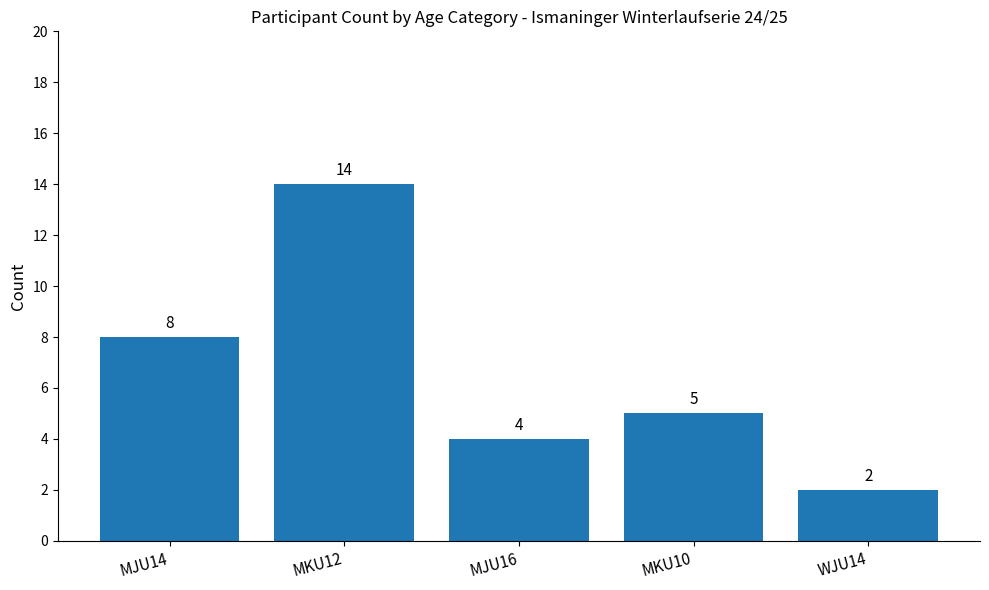

What position from the right is MJU14?

5